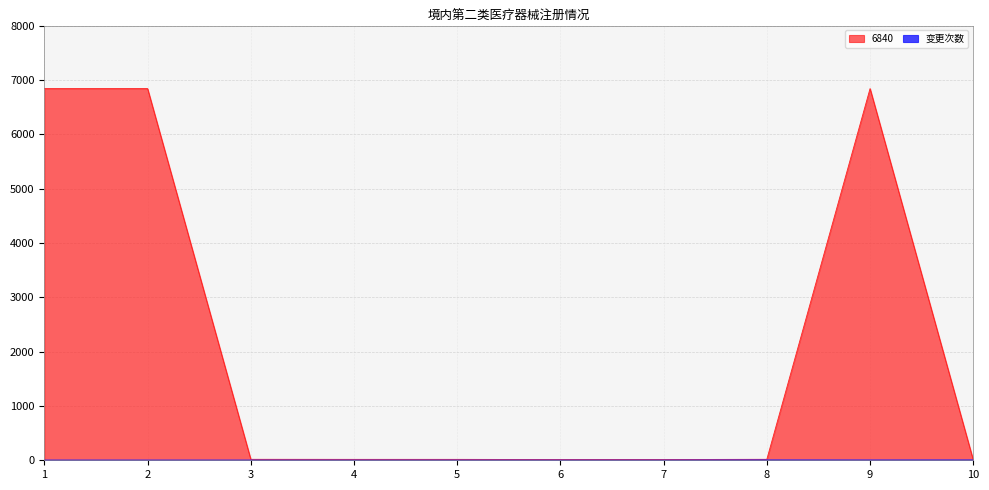

What is the approximate value of 变更次数 at 8?

3